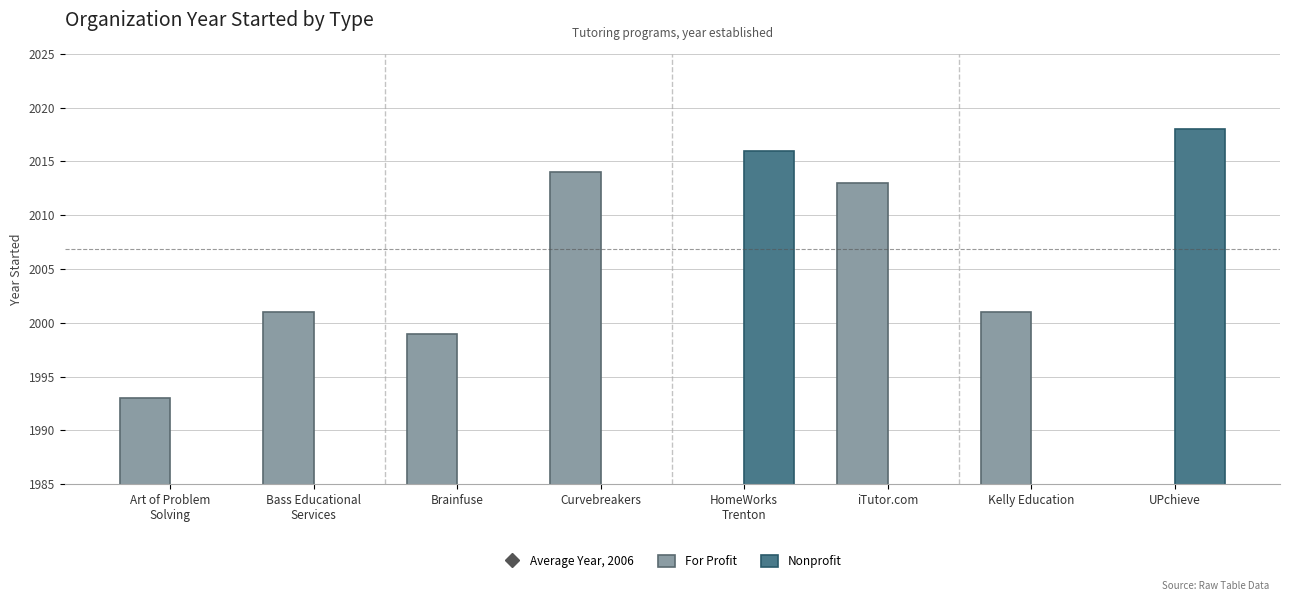

What is the value of the For Profit bar at the 4th from the left?

2014